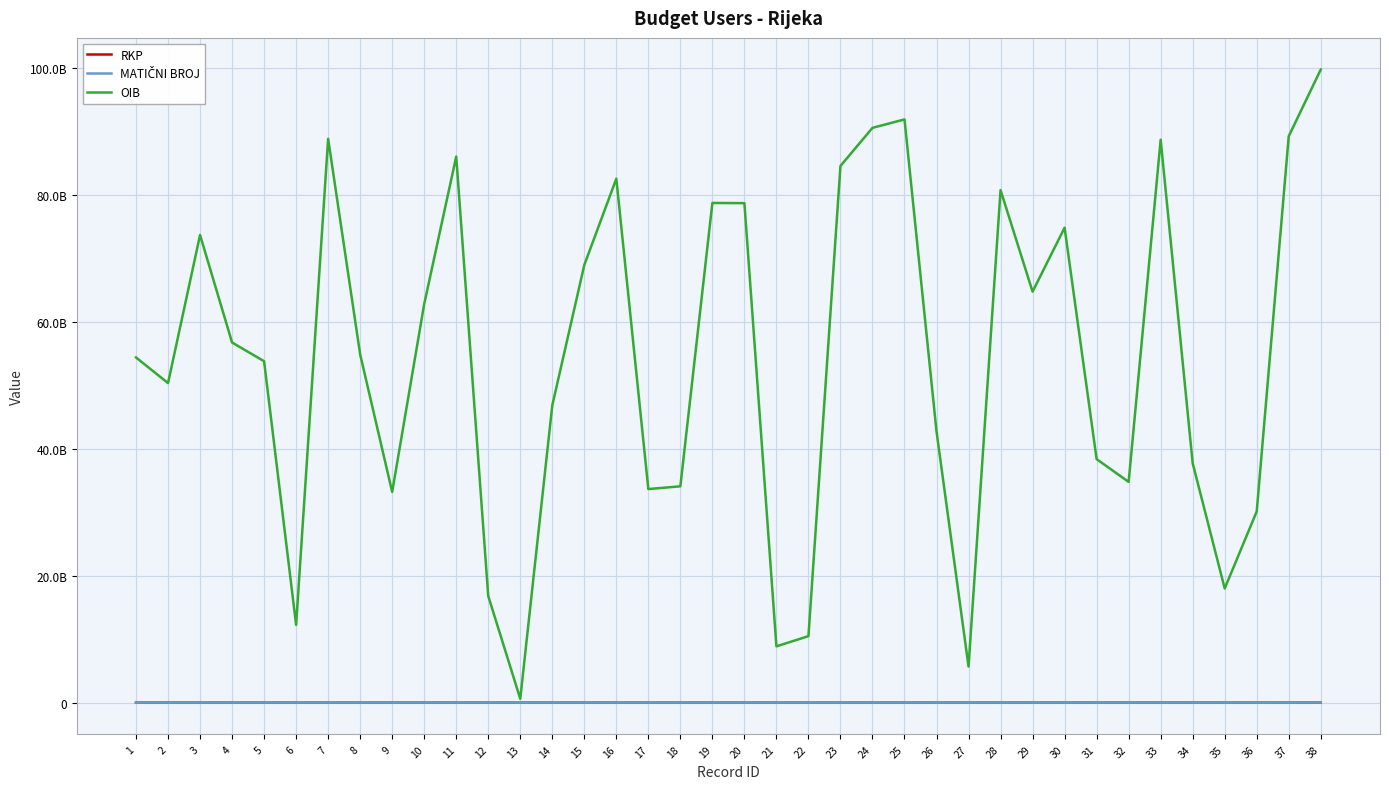

What is the total value across all series at 10?

62803148782